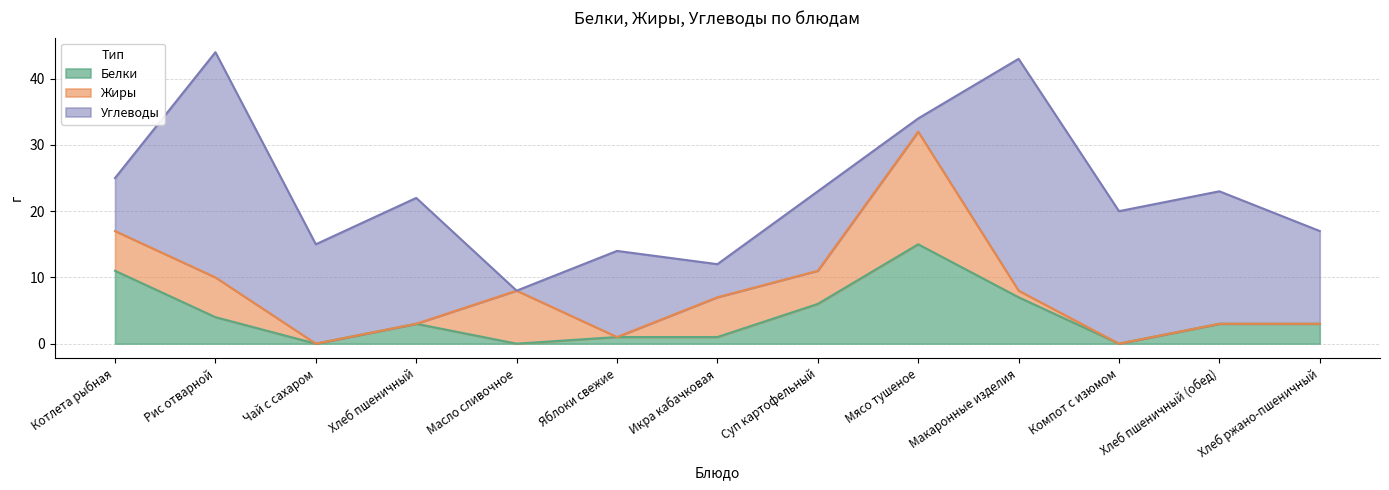

Does the chart have visible grid lines?

Yes